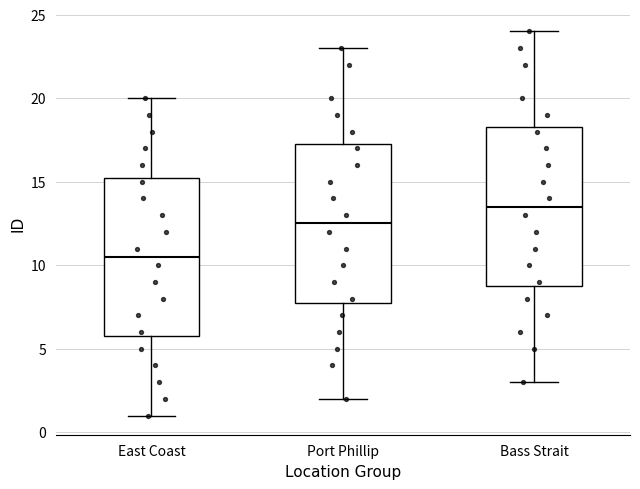

Which box has the lowest median line?

East Coast